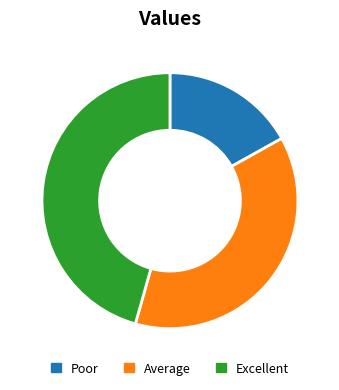

The Poor slice represents 29% of the pie. True or false?

False